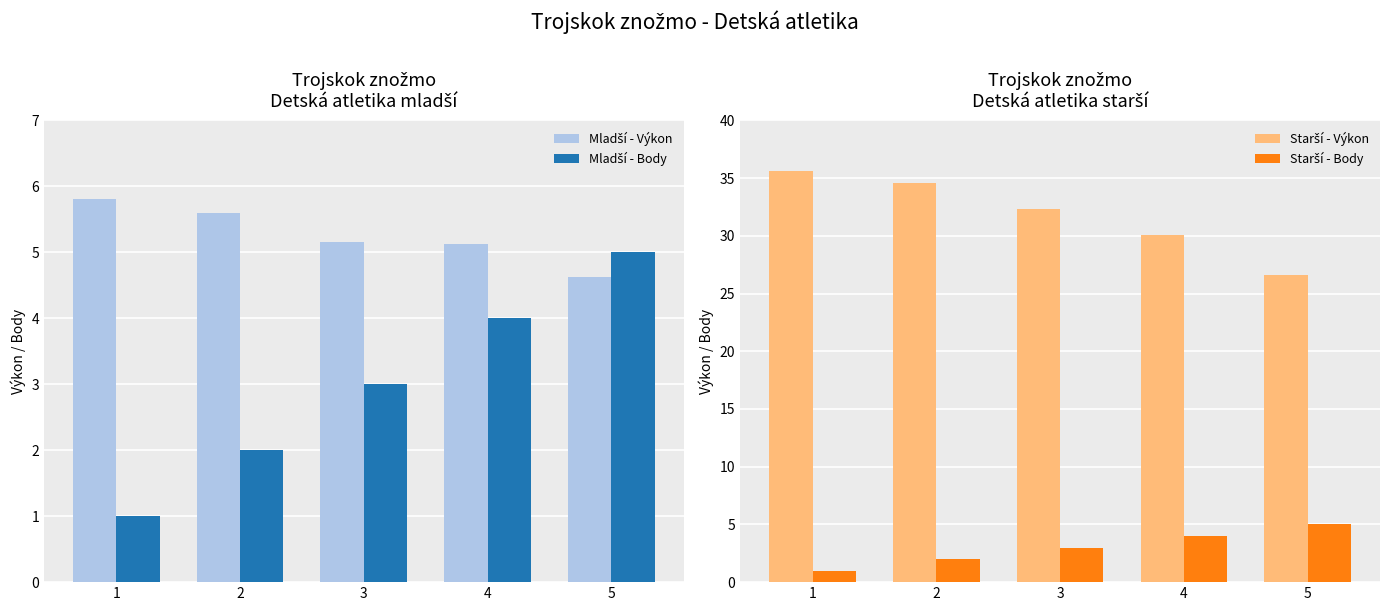

True or false: Mladší - Výkon has a value of 4.6 at 5.

True